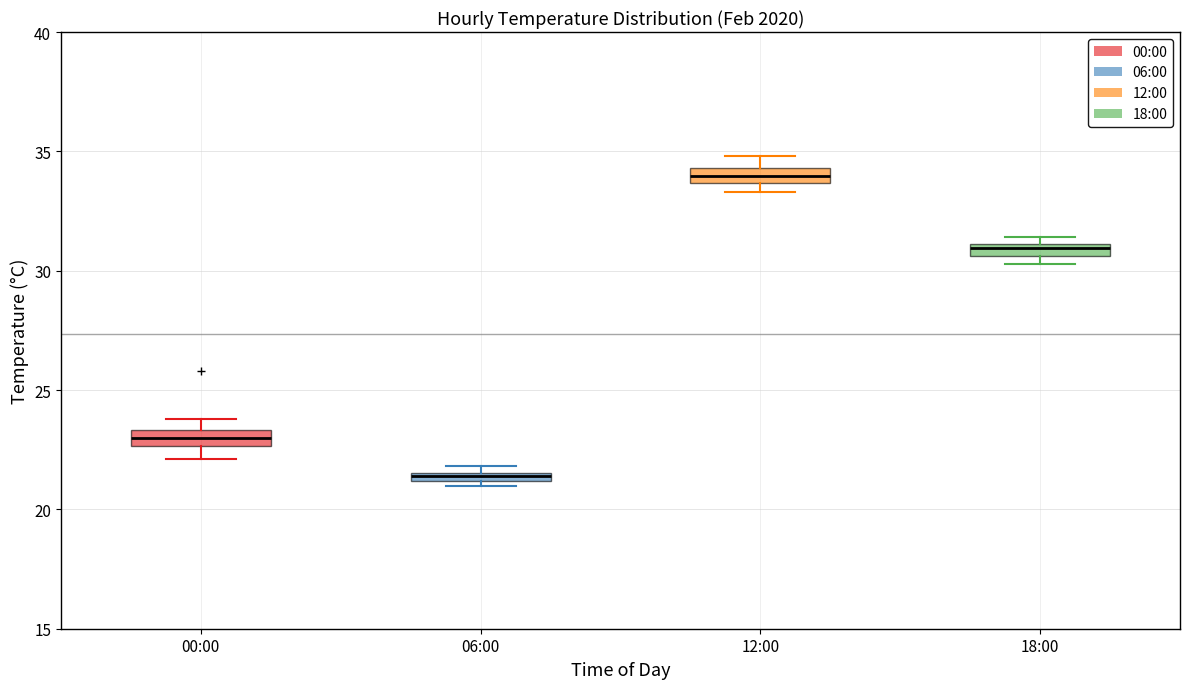

Where is the upper edge of the box for 06:00 on the y-axis? The values are not printed on the chart, so give them approximately, as read against the axis.

21.5